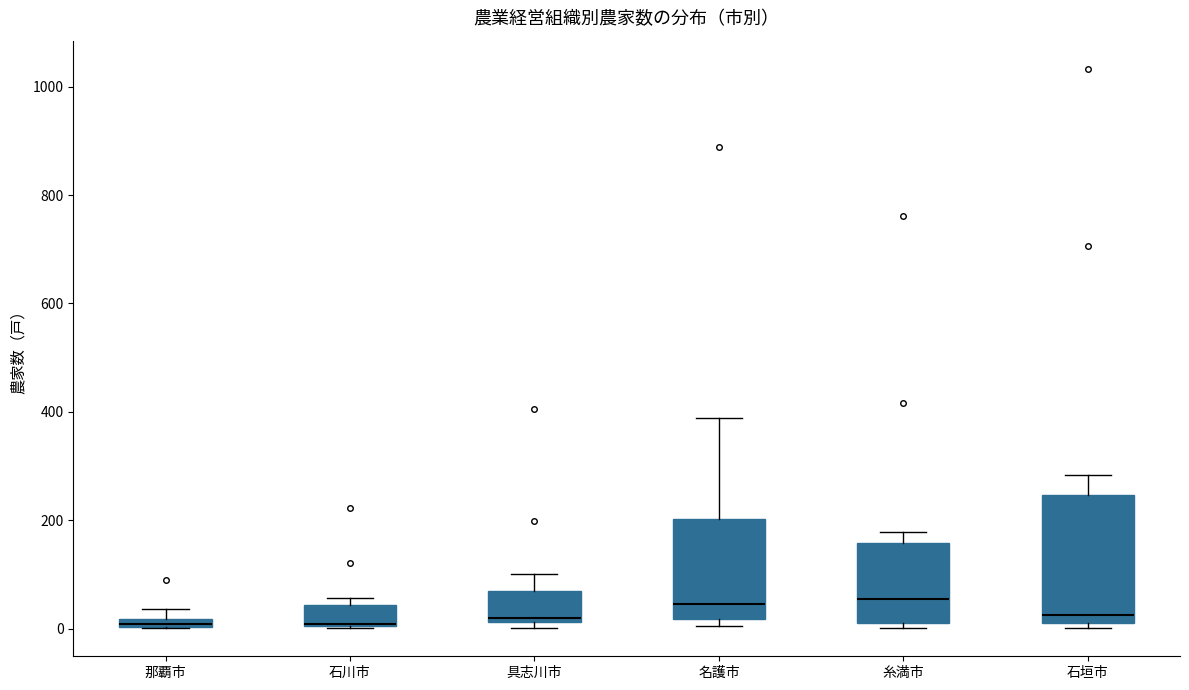

Where does the upper whisker of the box for 名護市 end on the y-axis? The values are not printed on the chart, so give them approximately, as read against the axis.

380